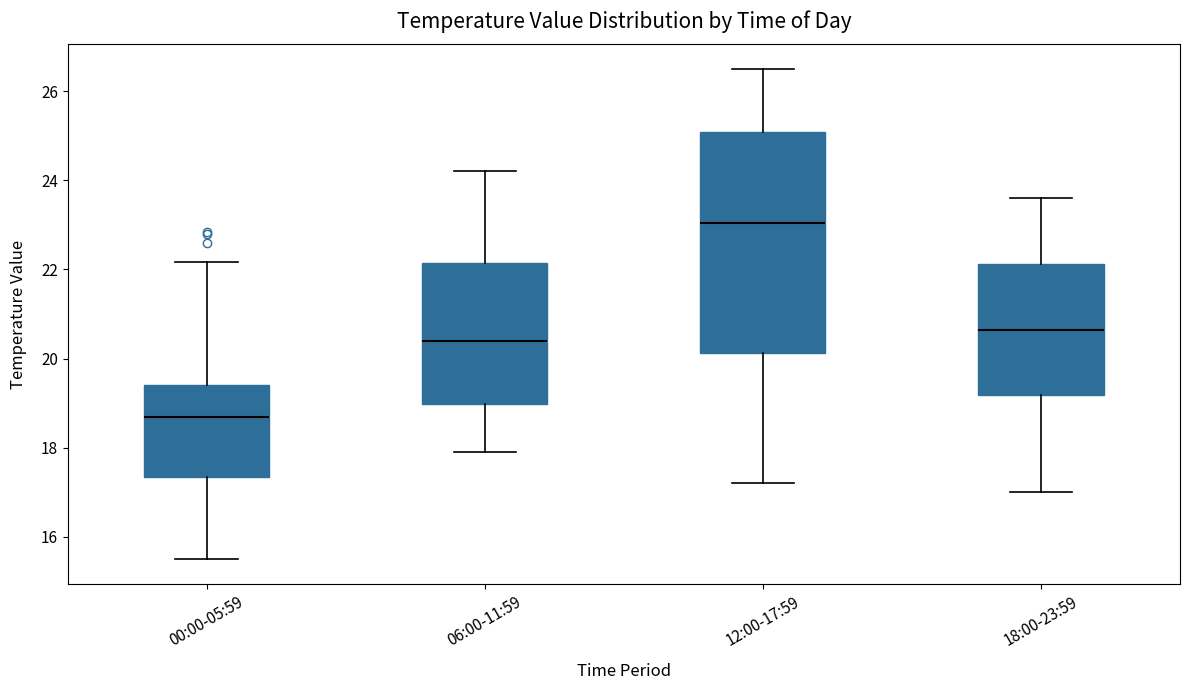

Which box is the tallest, from its lower edge to its upper edge?

12:00-17:59